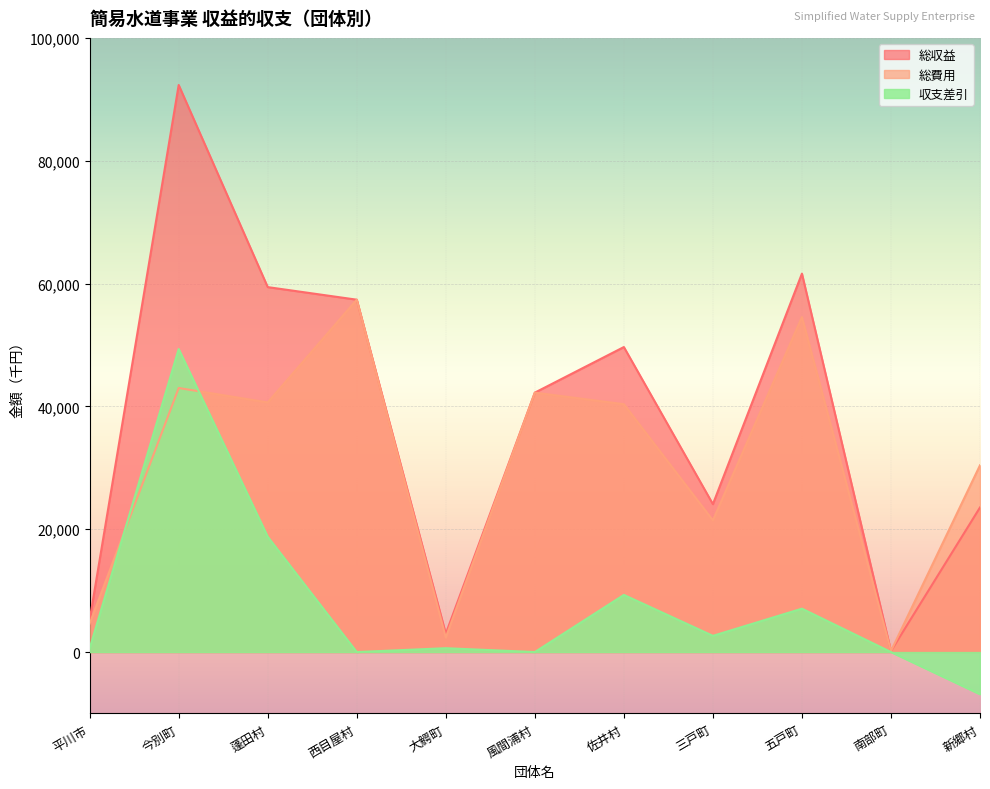

Which has a higher value, 佐井村 or 風間浦村?

佐井村